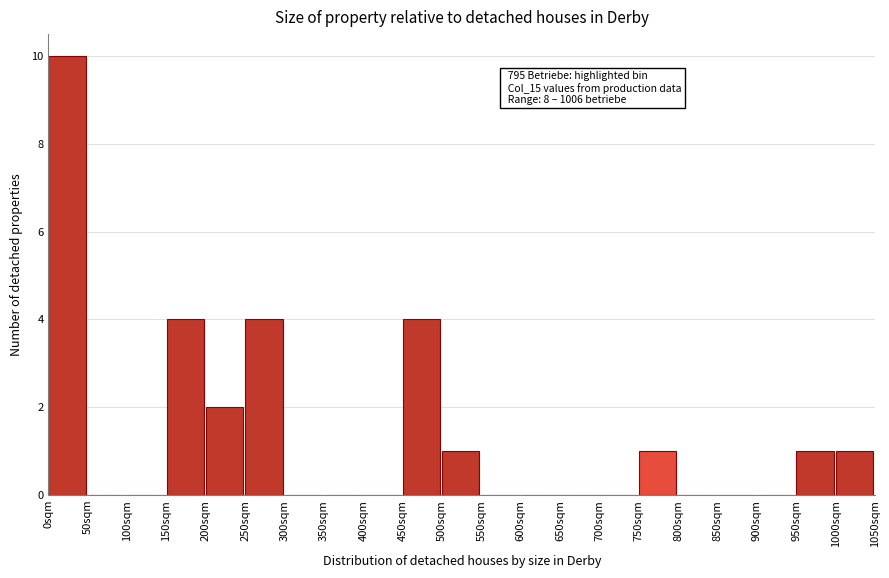

Which range on the x-axis has the tallest bar?

0 to 50